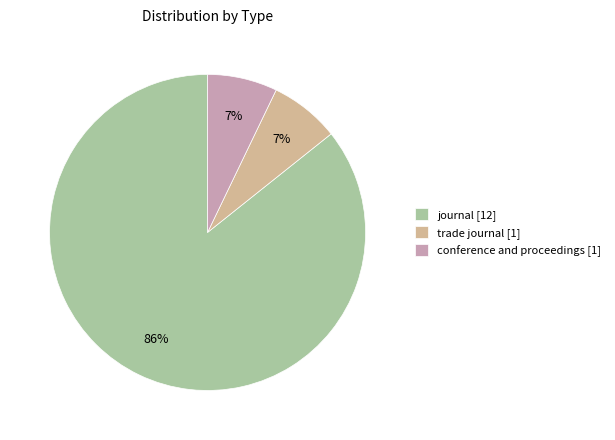

Combined, do conference and proceedings and journal account for over 50%?

Yes